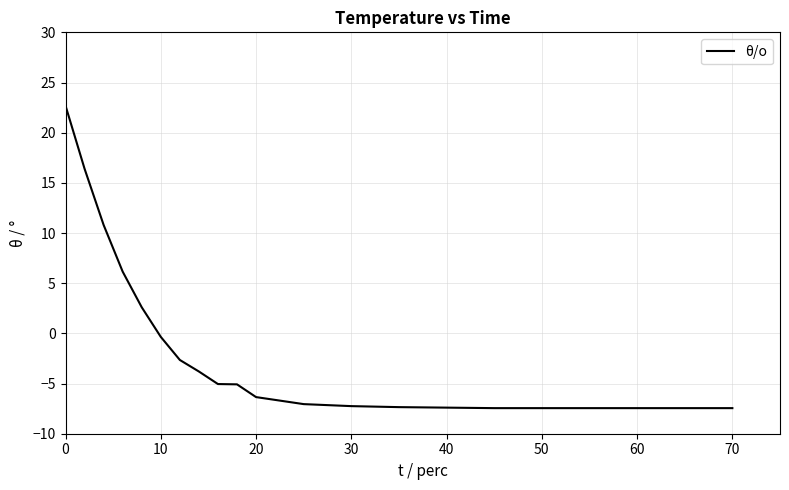

What is the difference between the maximum and minimum values?

30.1